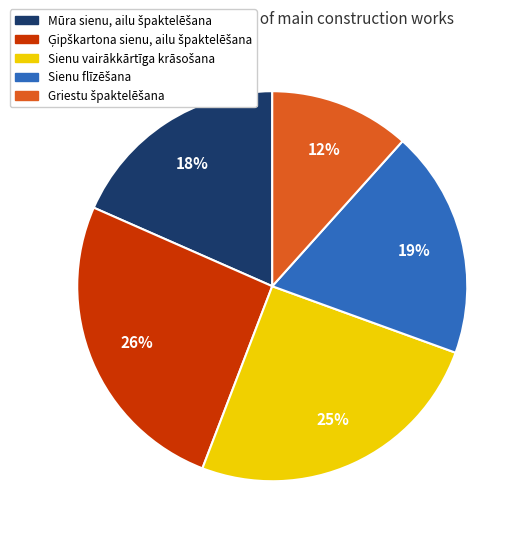

To the nearest percent, what is the average slice percentage?

20%